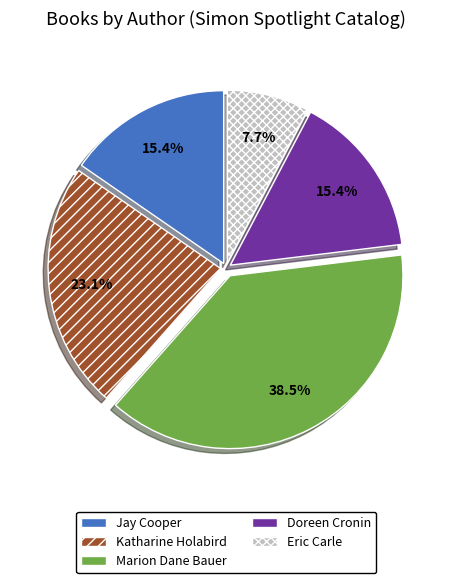

Is there a majority slice in this chart?

No